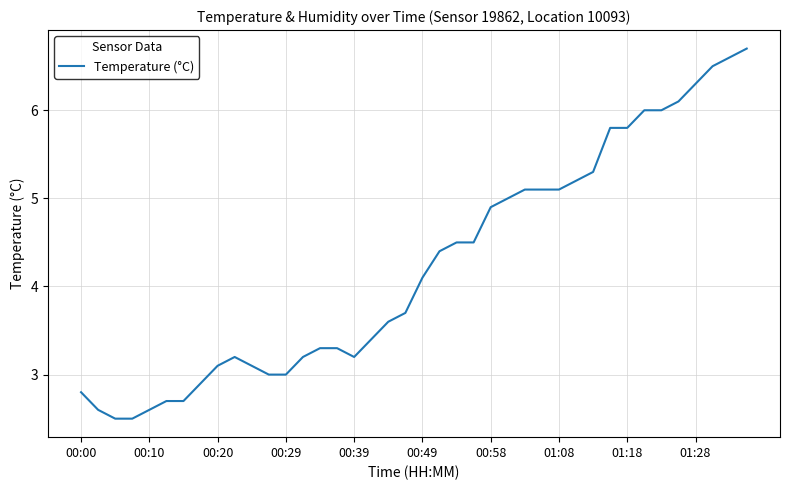

What is the difference between the maximum and minimum values?

4.2